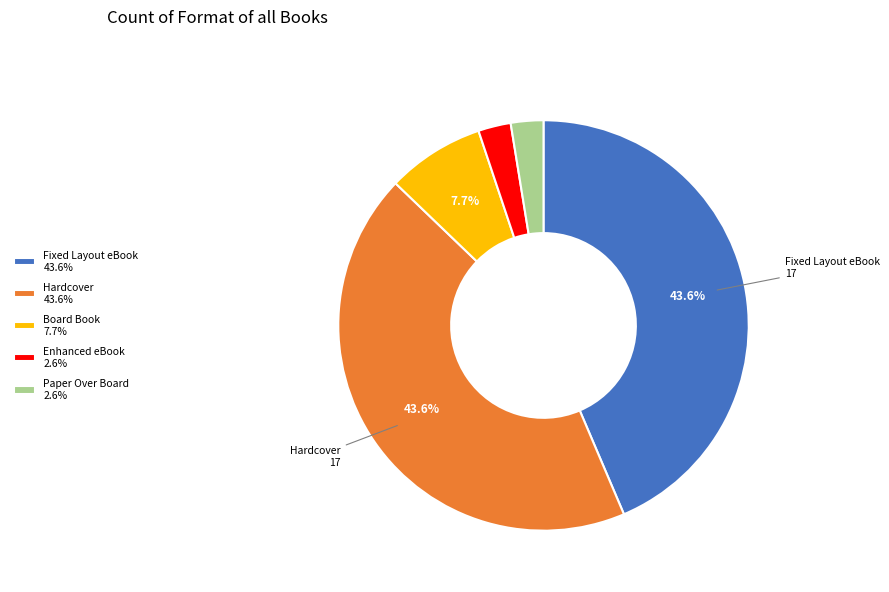

What percentage is NOT represented by Hardcover 43.6%?

56.4%